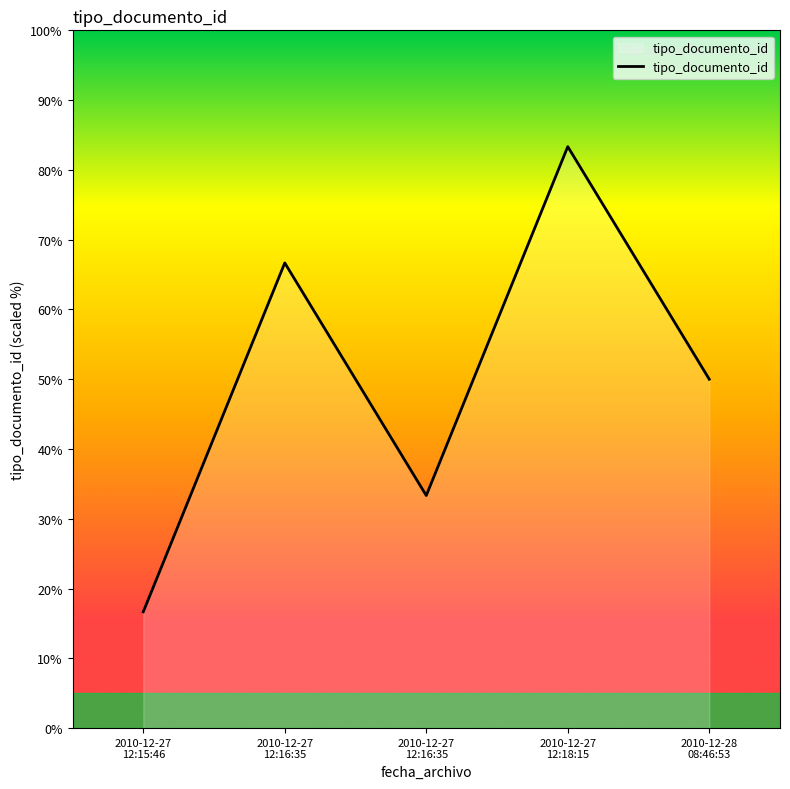

Is this an area chart (filled region under the line)?

Yes